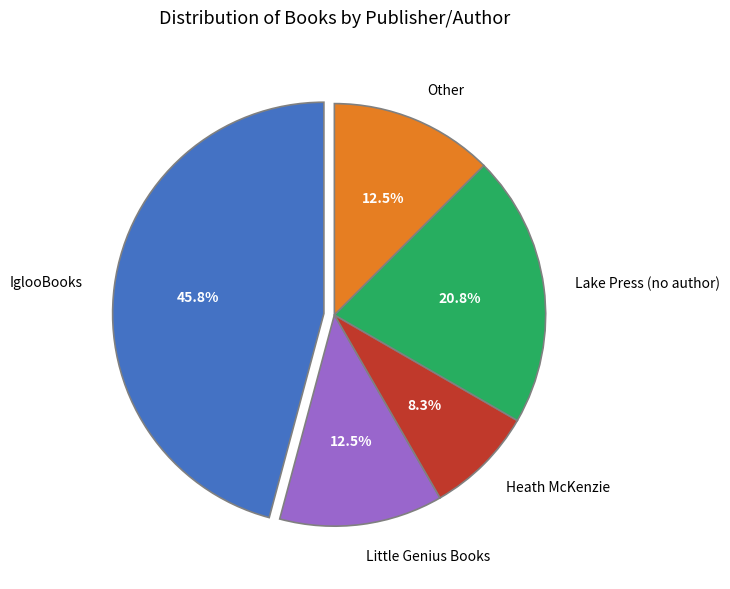

How much of the chart is everything except Lake Press (no author)?

79.2%